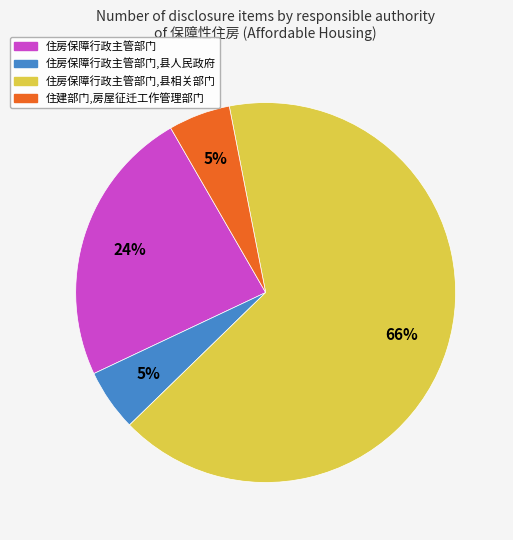

To the nearest percent, what is the average slice percentage?

25%